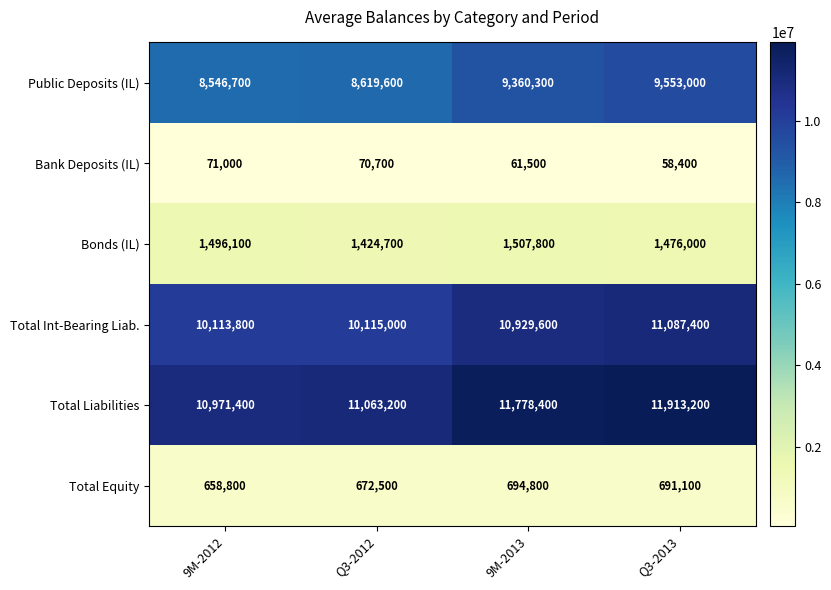

The Total Equity series shows 1147375 at 9M-2012. True or false?

False